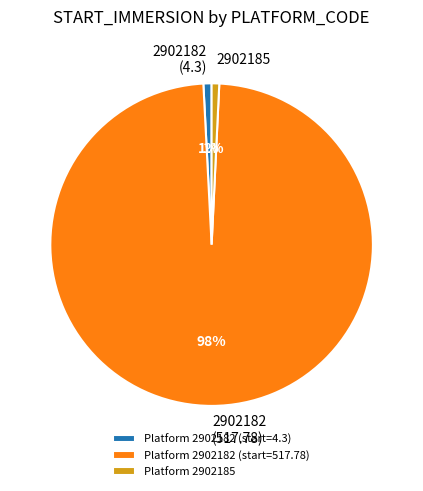

Combined, do Platform 2902185 and Platform 2902182 (start=517.78) account for over 50%?

Yes